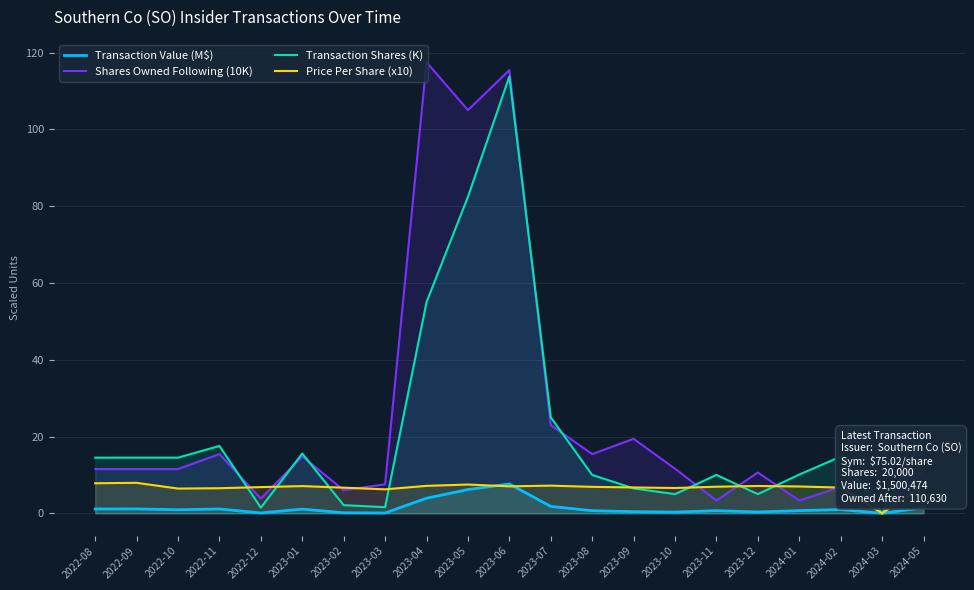

How many lines are shown in the chart?

4